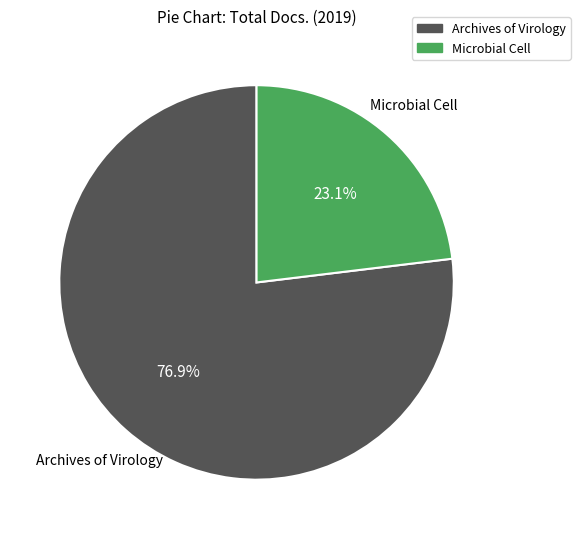

True or false: Microbial Cell accounts for 23% of the total.

True